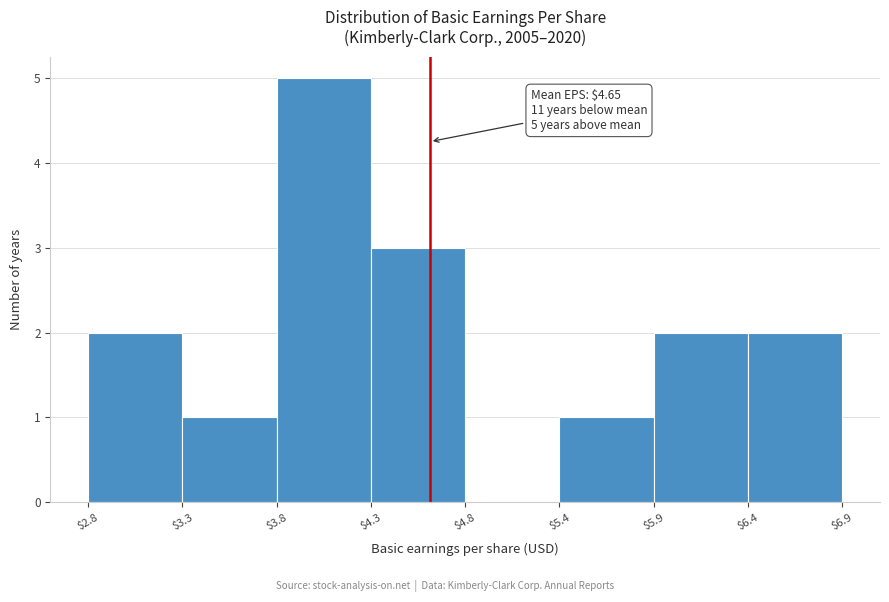

Which range on the x-axis has the tallest bar?

$3.8 to $4.3